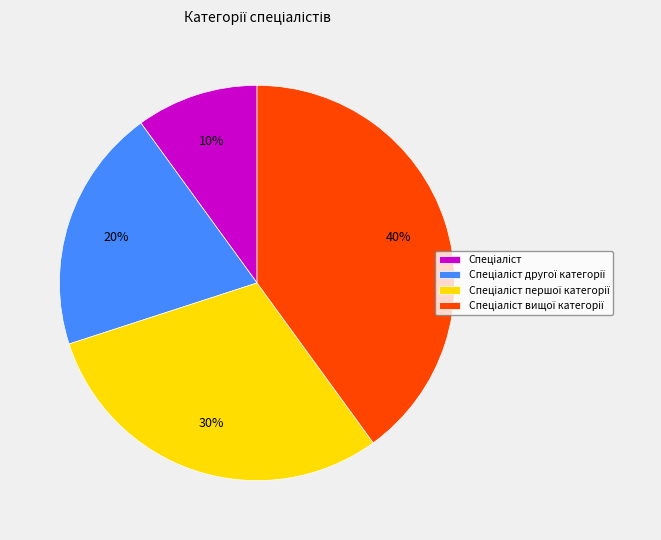

Count the number of slices in the pie.

4